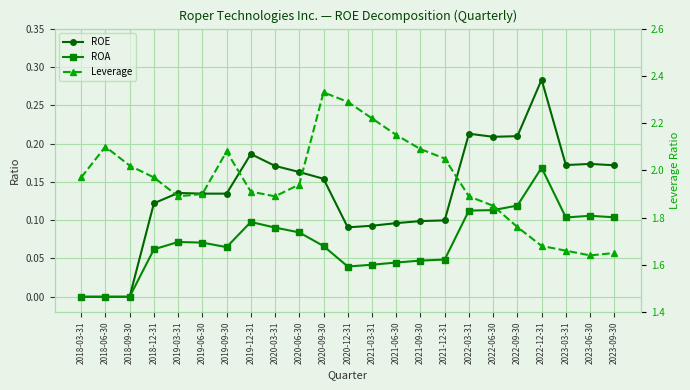

In ROA, how many points are lower than both neighbors (excluding endpoints)?

3